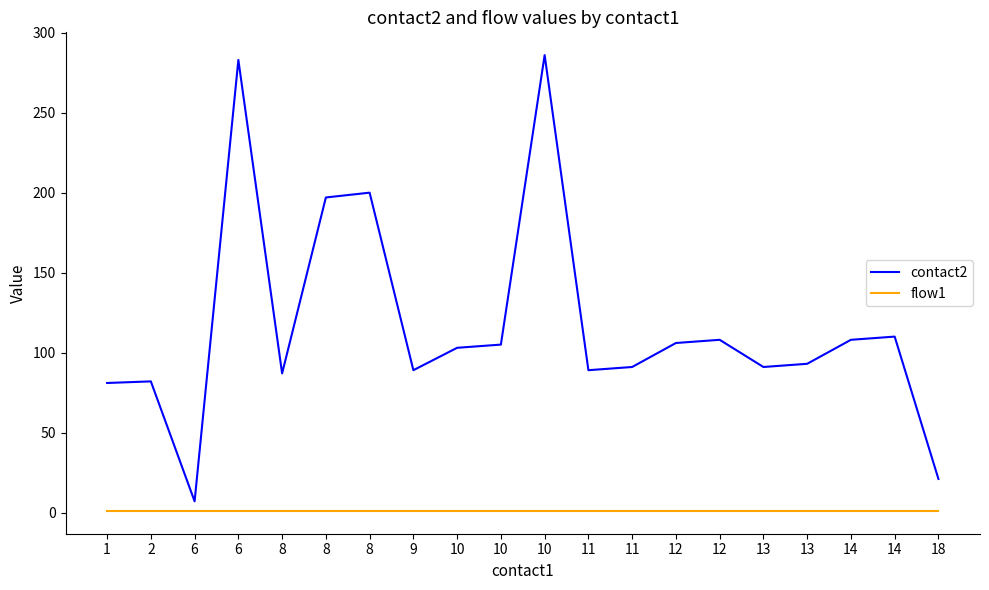

The value of flow1 at 8 is 1. True or false?

True